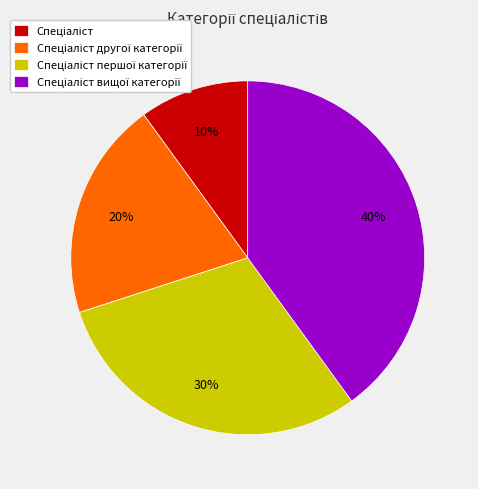

Is there any slice that represents more than half of the pie?

No